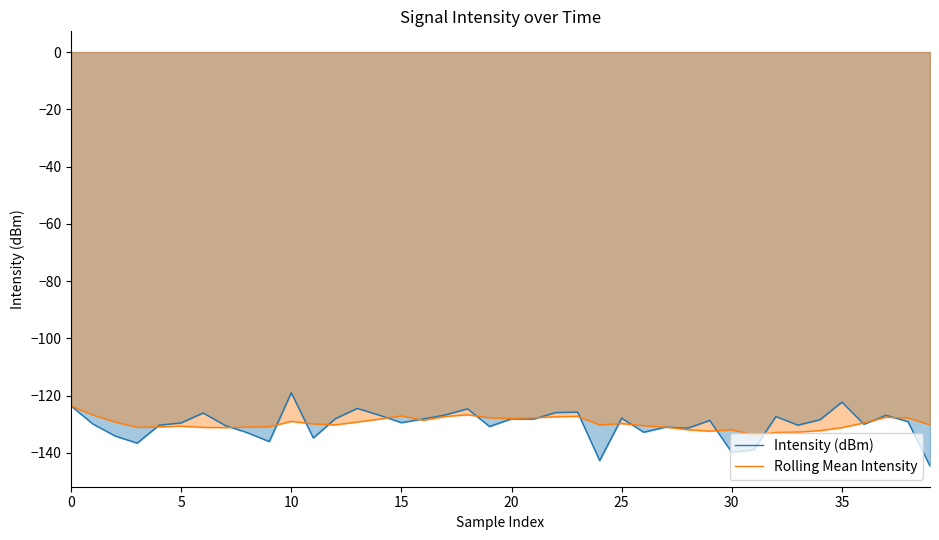

Does the chart display data point markers on the line(s)?

No